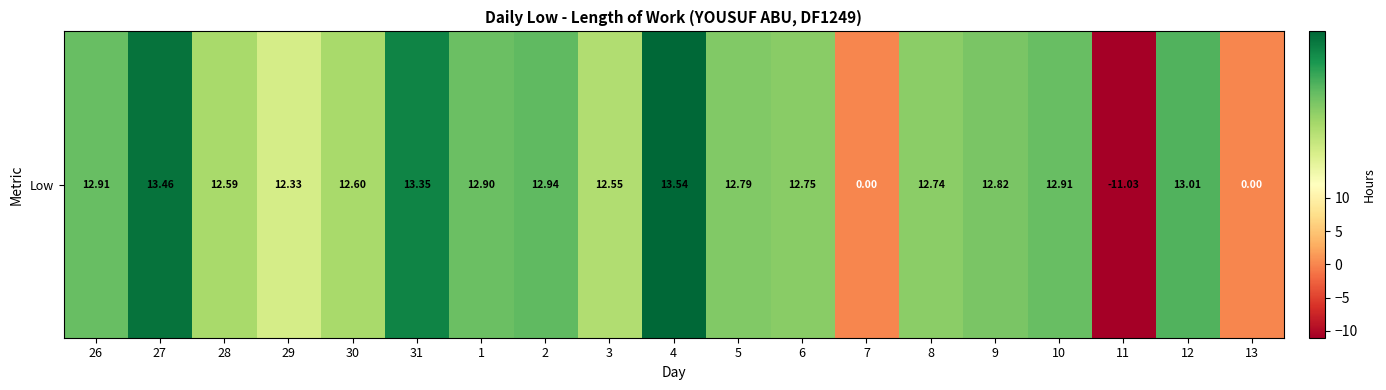

How many positive values are there?

16